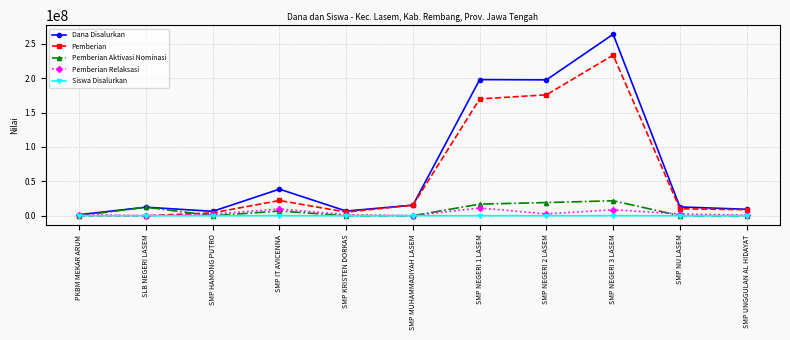

What is the sum of all Siswa Disalurkan values?

1254